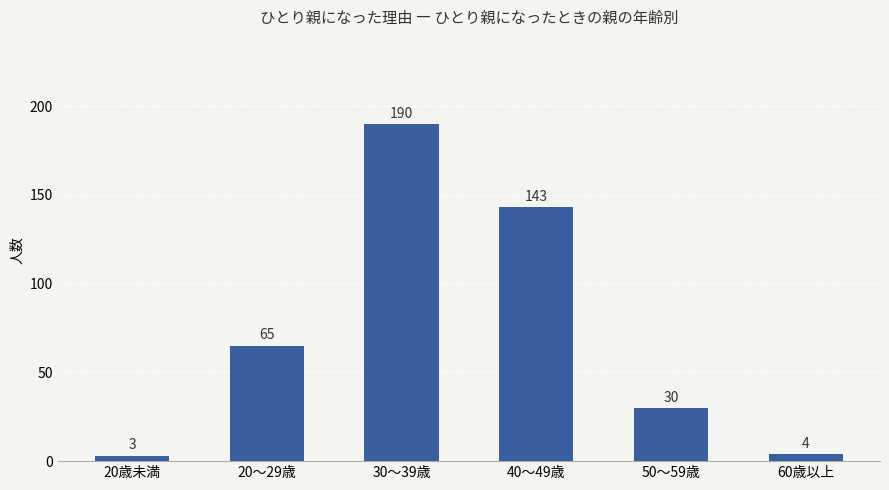

What is the sum of all values?

435